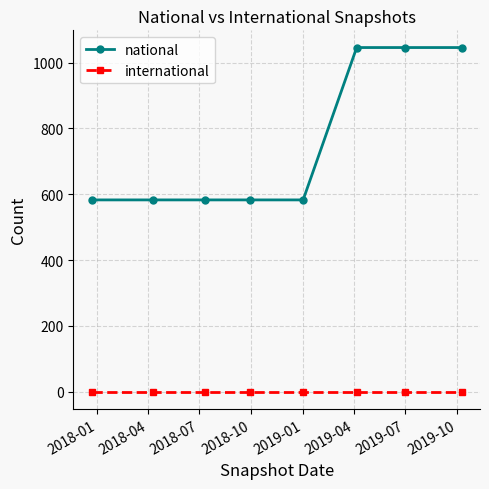

Rank the series by their average value, from lowest to highest.

international, national